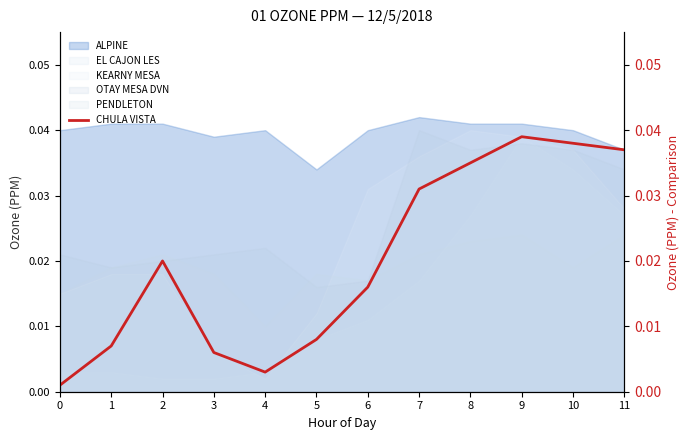

True or false: the data has more than 1 interior local peaks.

True